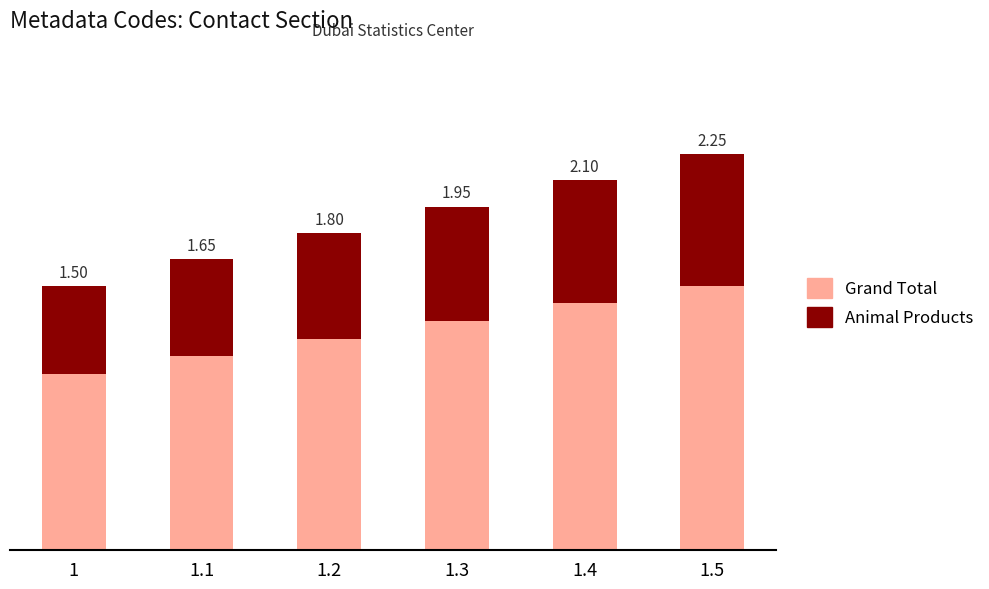

What are all the series names shown in the legend?

Grand Total, Animal Products